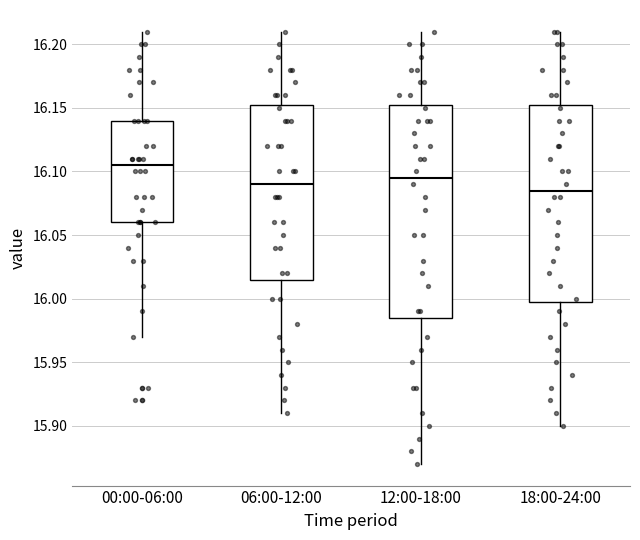

Where does the median line of the box for 18:00-24:00 sit on the y-axis? The values are not printed on the chart, so give them approximately, as read against the axis.

16.085